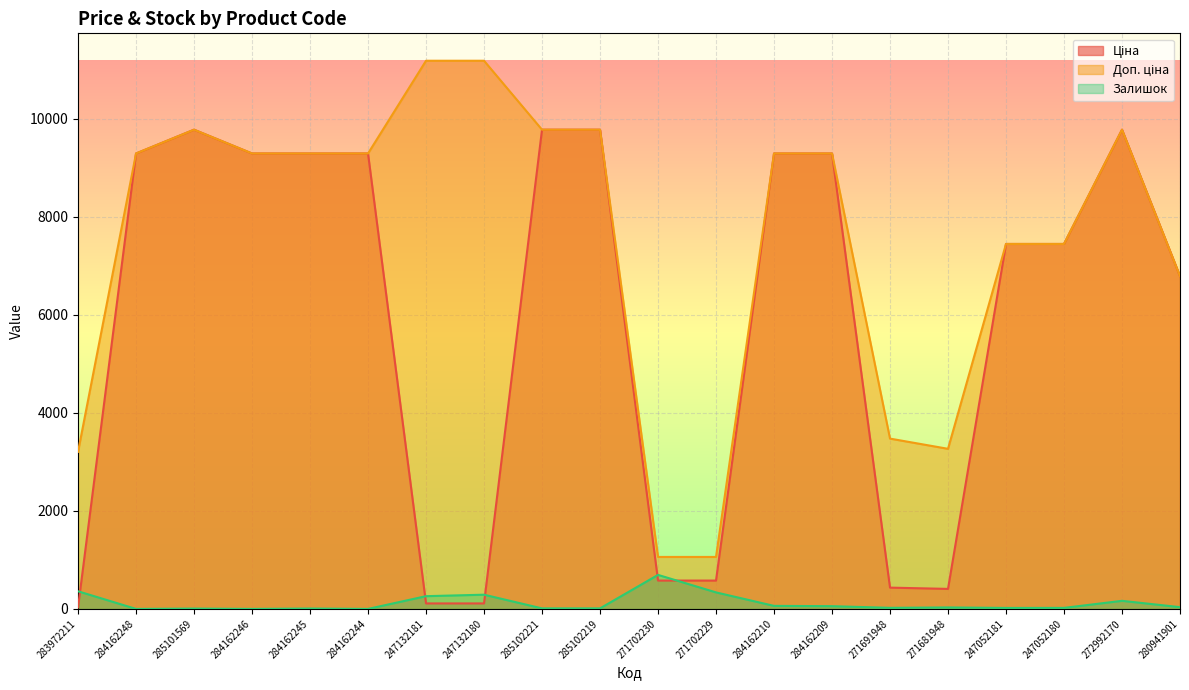

At which category does Доп. ціна reach its first local peak?

285101569